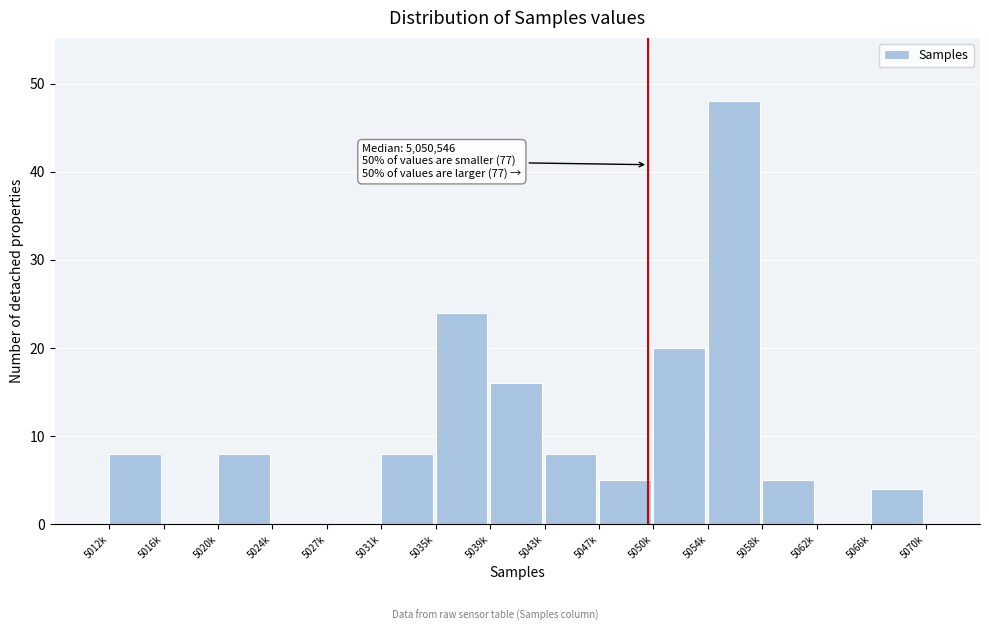

Reading left to right, transcribe all the data shown in this chart.

5012k=8	5016k=0	5020k=8	5024k=0	5027k=0	5031k=8	5035k=24	5039k=16	5043k=8	5047k=5	5050k=20	5054k=48	5058k=5	5062k=0	5066k=4